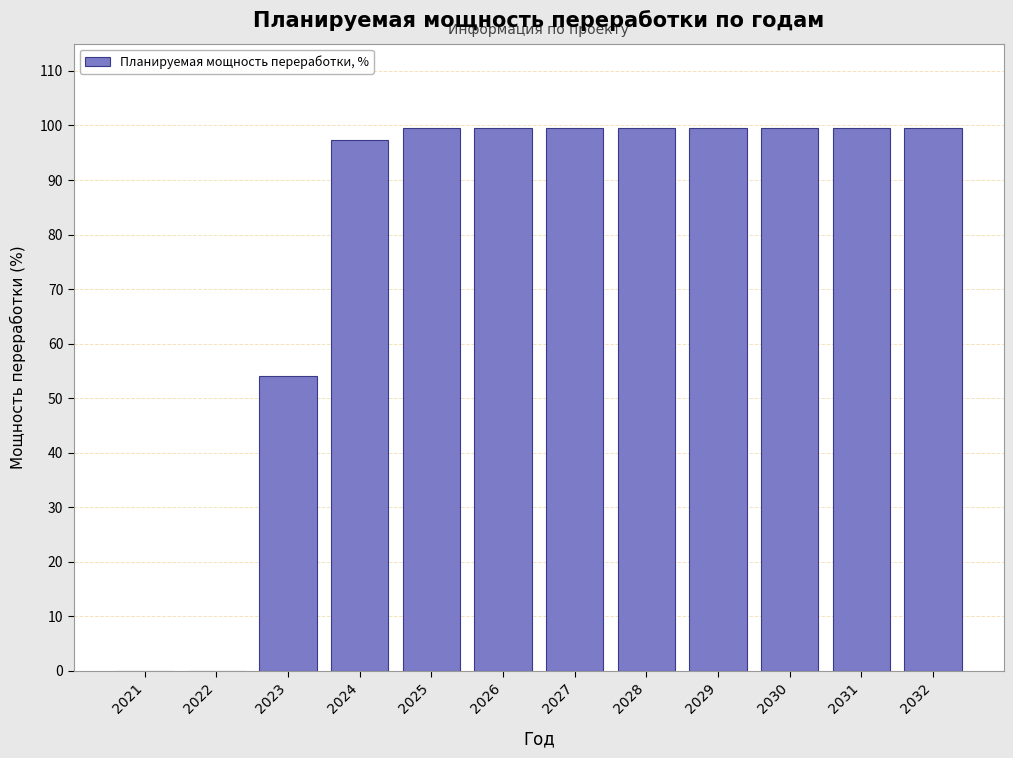

What is the sum of all values?

948.1